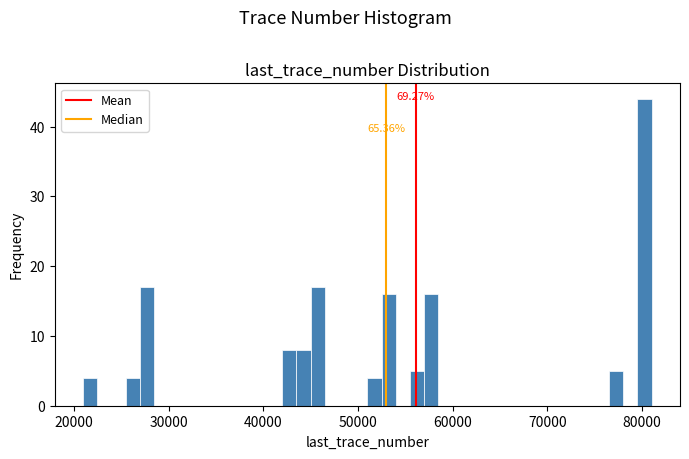

Around what value on the x-axis is the tallest bar? Give the approximate position of its centre, as read against the axis.

80000